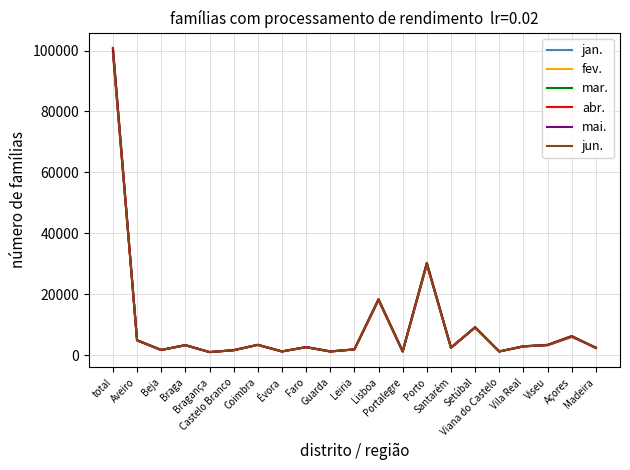

Which series has the widest spread of values?

mar.